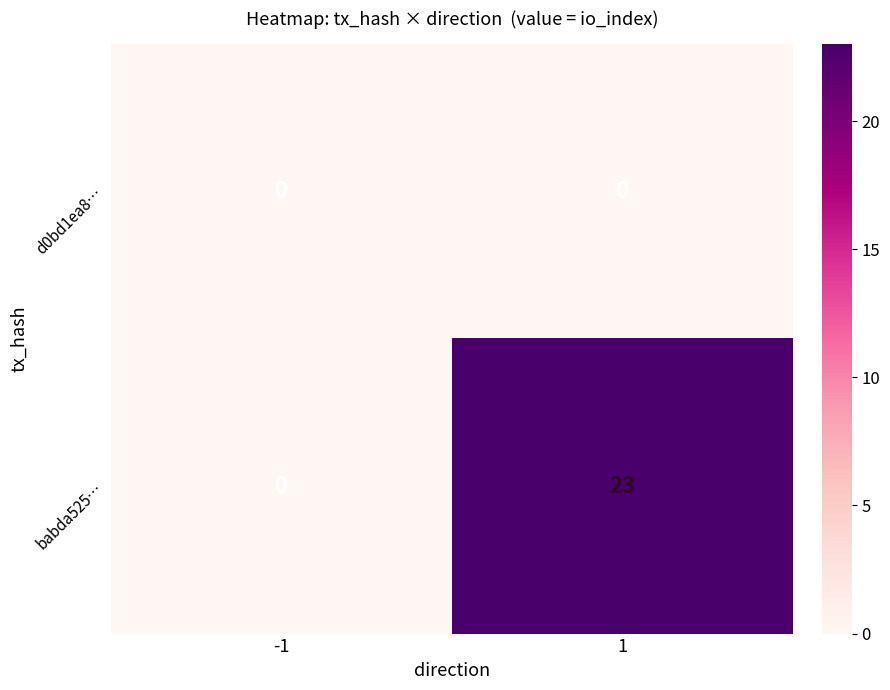

Rank the series by their maximum value, from highest to lowest.

babda525…, d0bd1ea8…